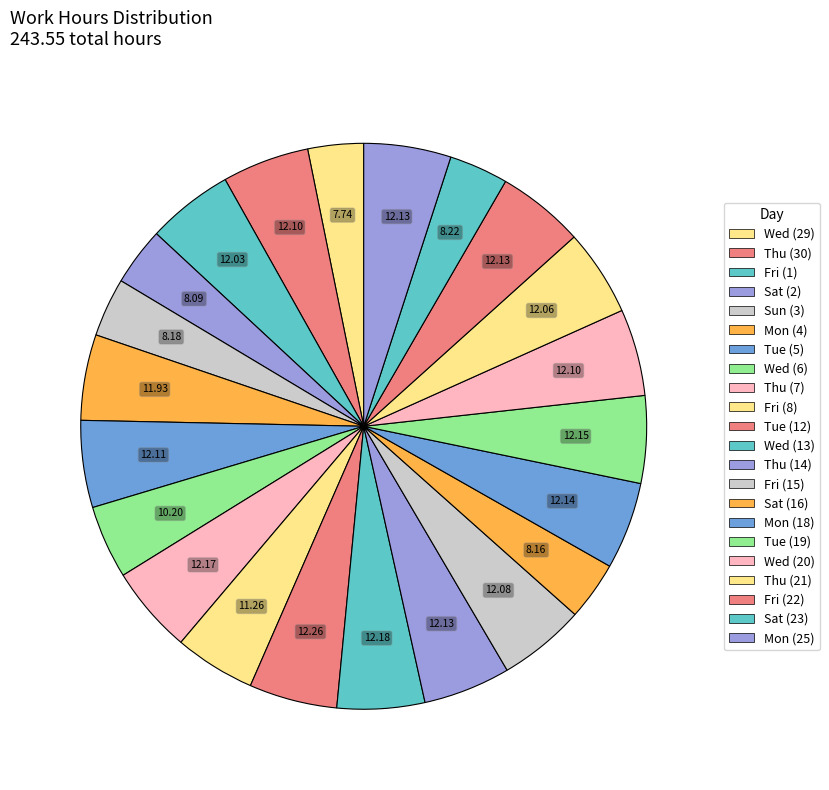

To the nearest percent, what portion does Thu (21) represent?

5%